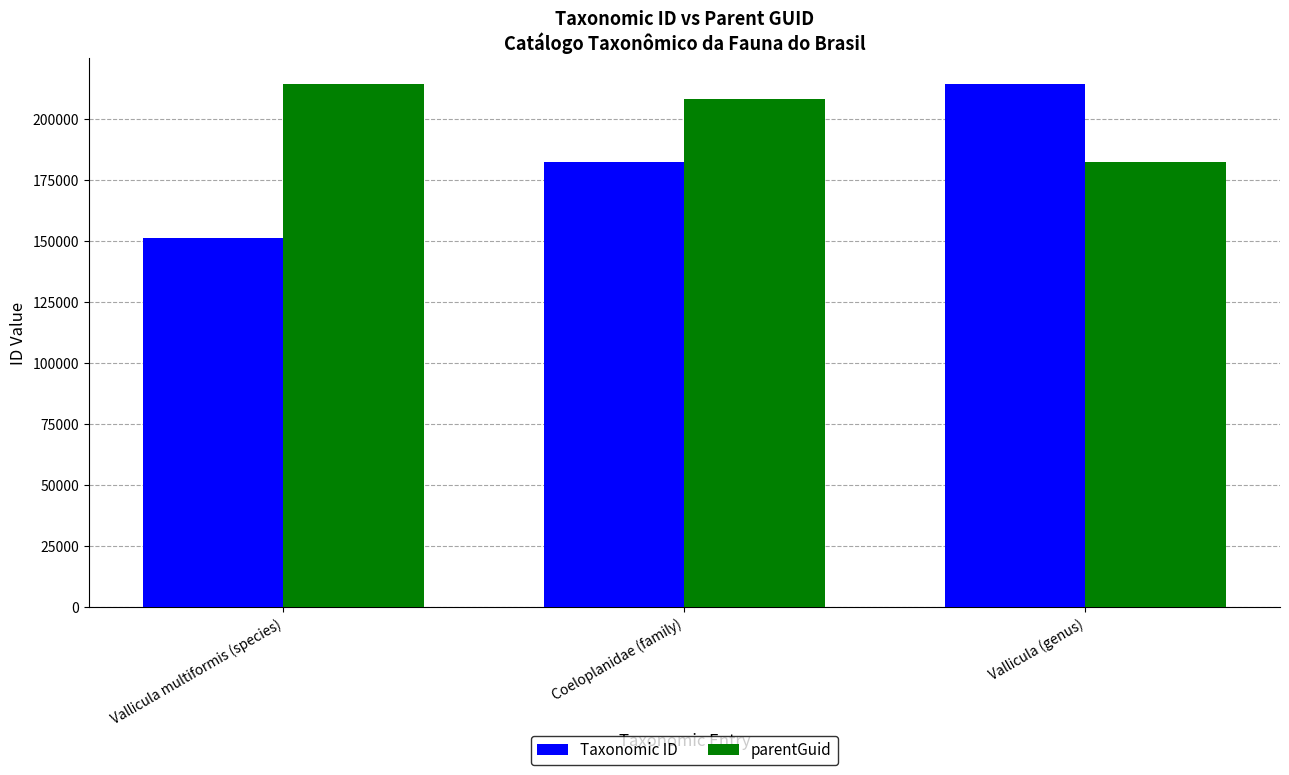

Reading left to right, what are all the values shown in this chart?

Taxonomic ID: 151279	182531	214154
parentGuid: 214154	208151	182531